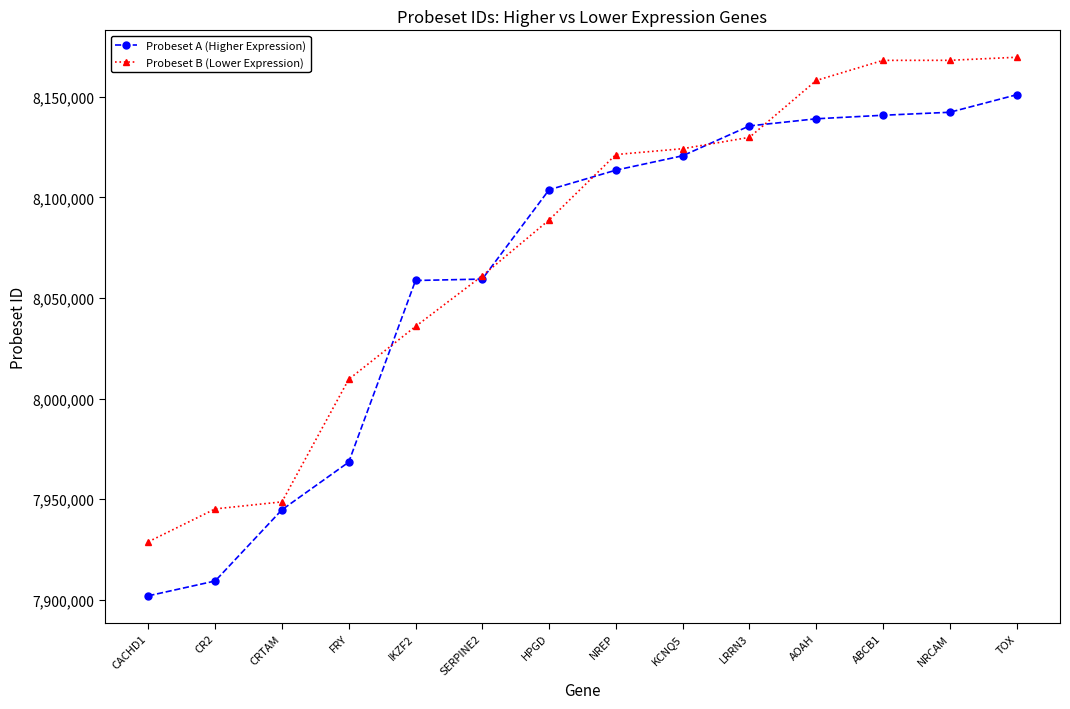

Which series changed the most between FRY and TOX?

Probeset A (Higher Expression)